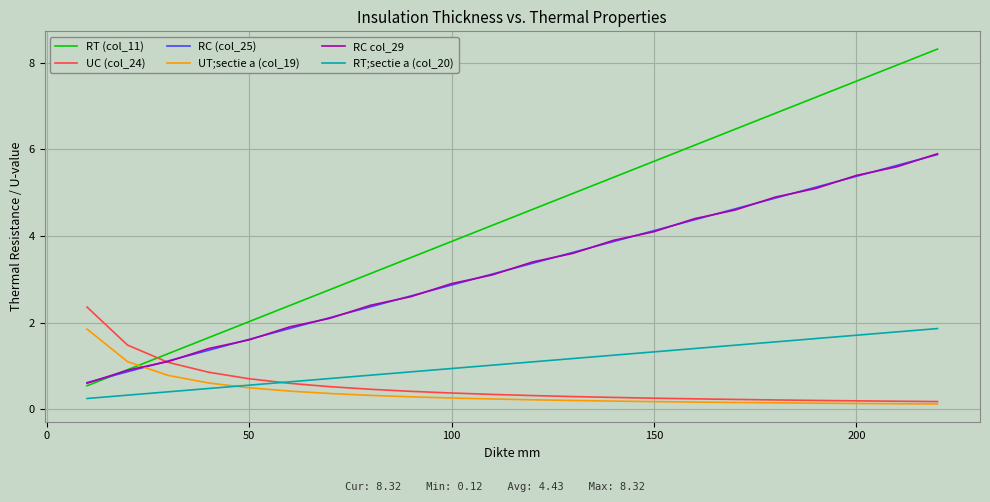

How many lines are shown in the chart?

6